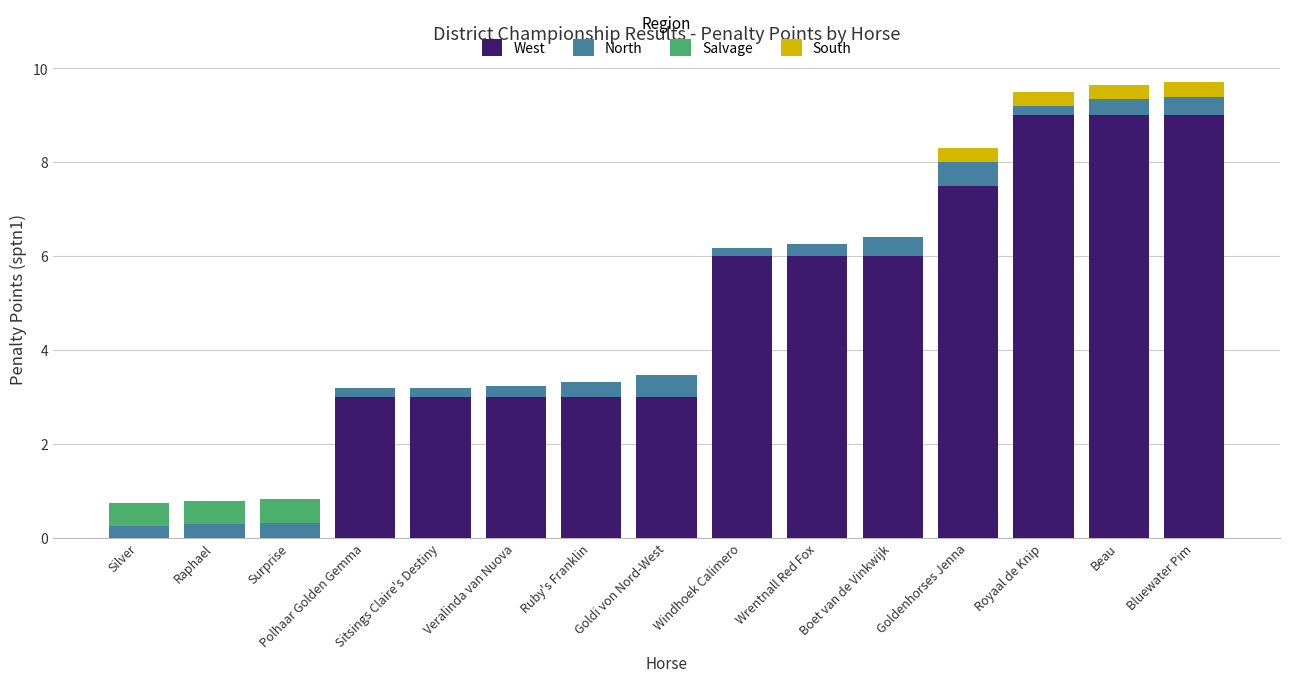

What is the total value across all series at Surprise?

0.8